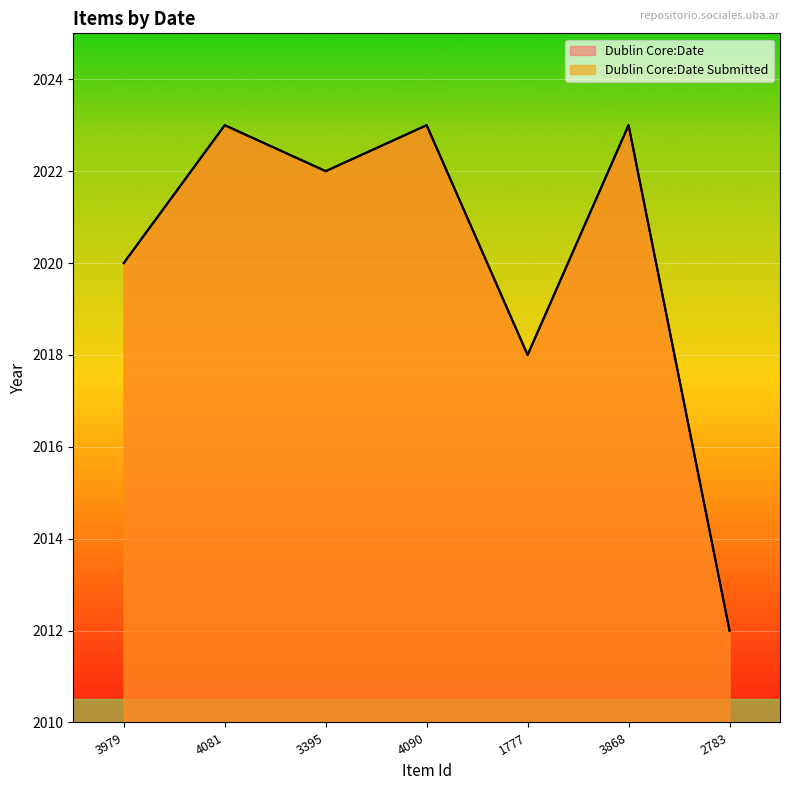

Reading left to right, extract all data points from this chart.

Dublin Core:Date: 3979=2020	4081=2023	3395=2022	4090=2023	1777=2018	3868=2023	2783=2012
Dublin Core:Date Submitted: 3979=2020	4081=2023	3395=2022	4090=2023	1777=2018	3868=2023	2783=2012